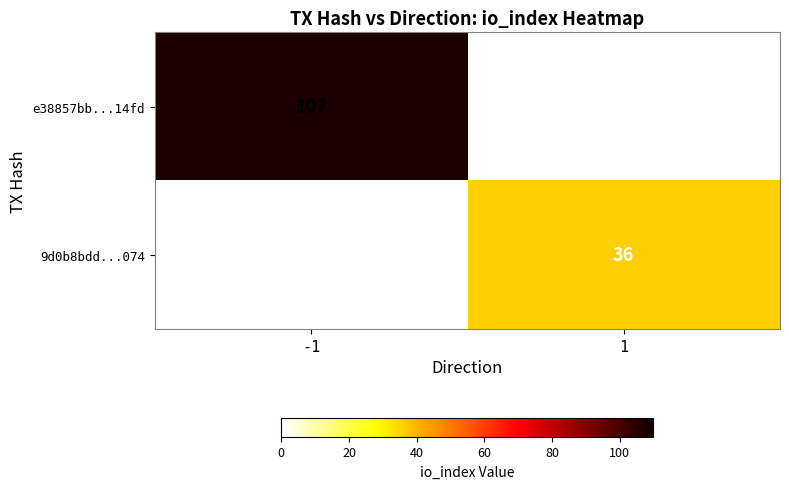

True or false: 9d0b8bdd...074 has a value of 36 at 1.

True